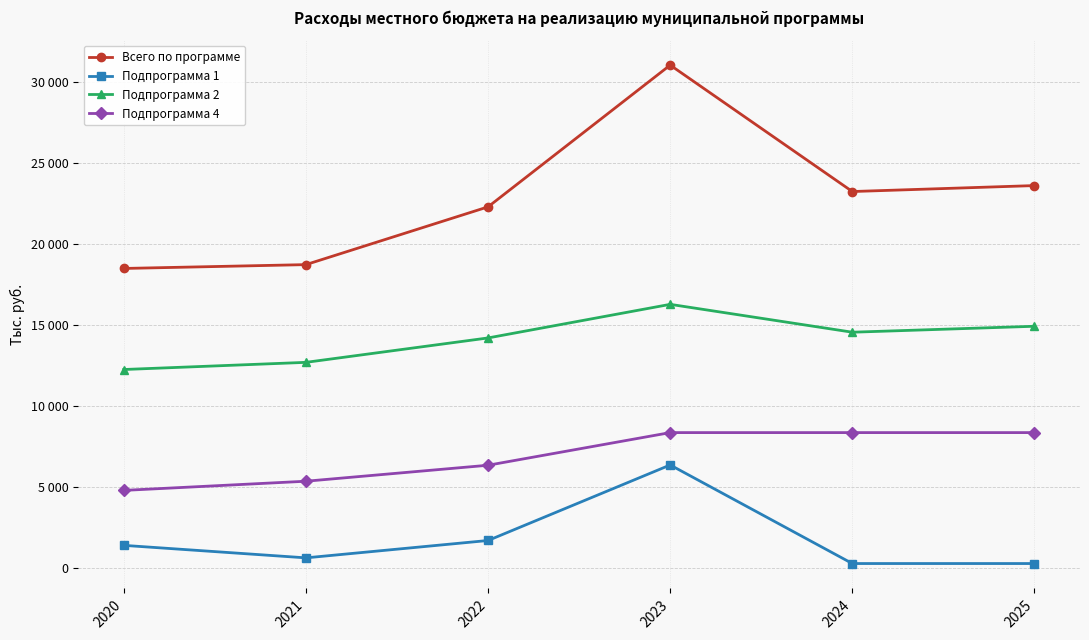

Does the chart have visible grid lines?

Yes